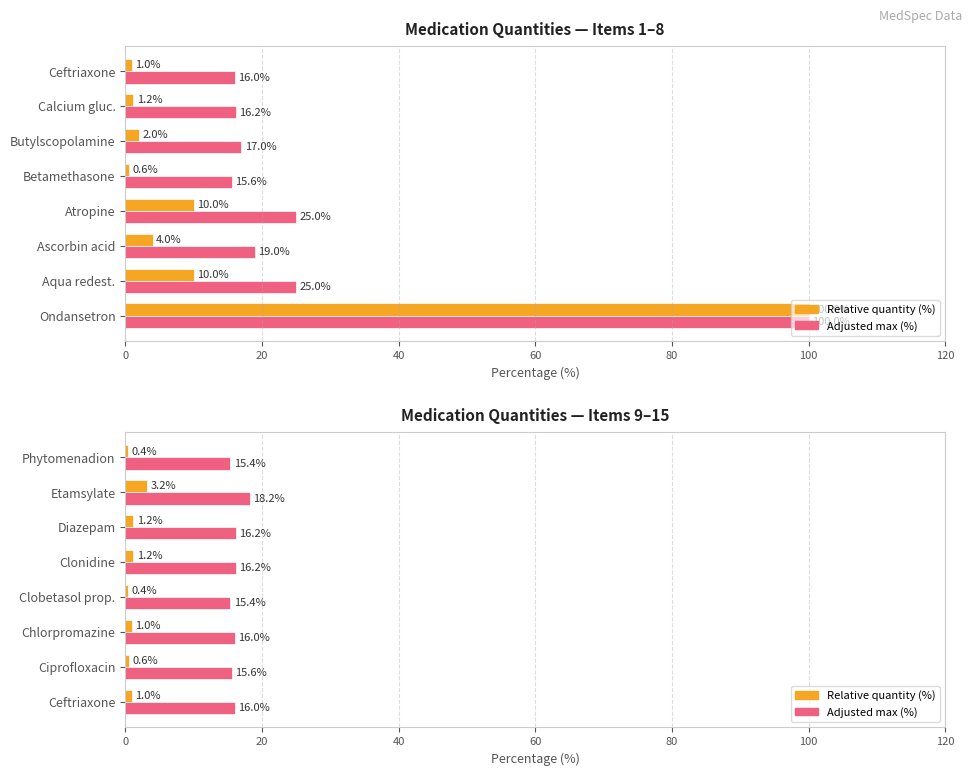

Which series has the largest range (max minus min)?

Relative quantity (%)